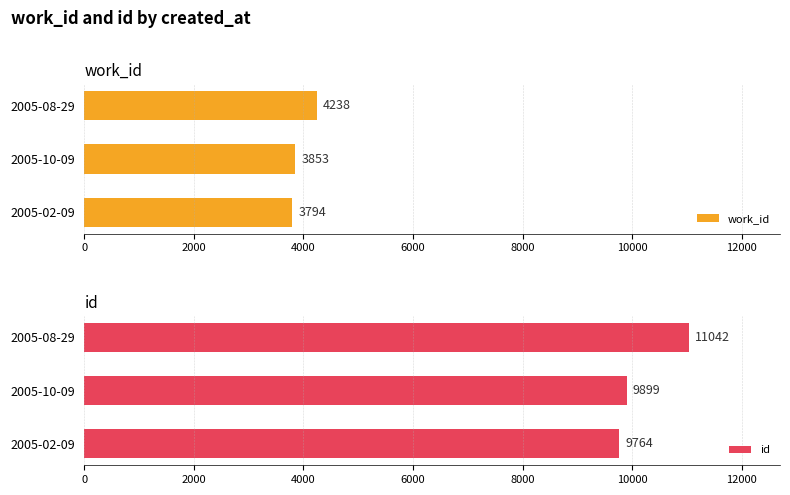

How many data points does each series have?

3